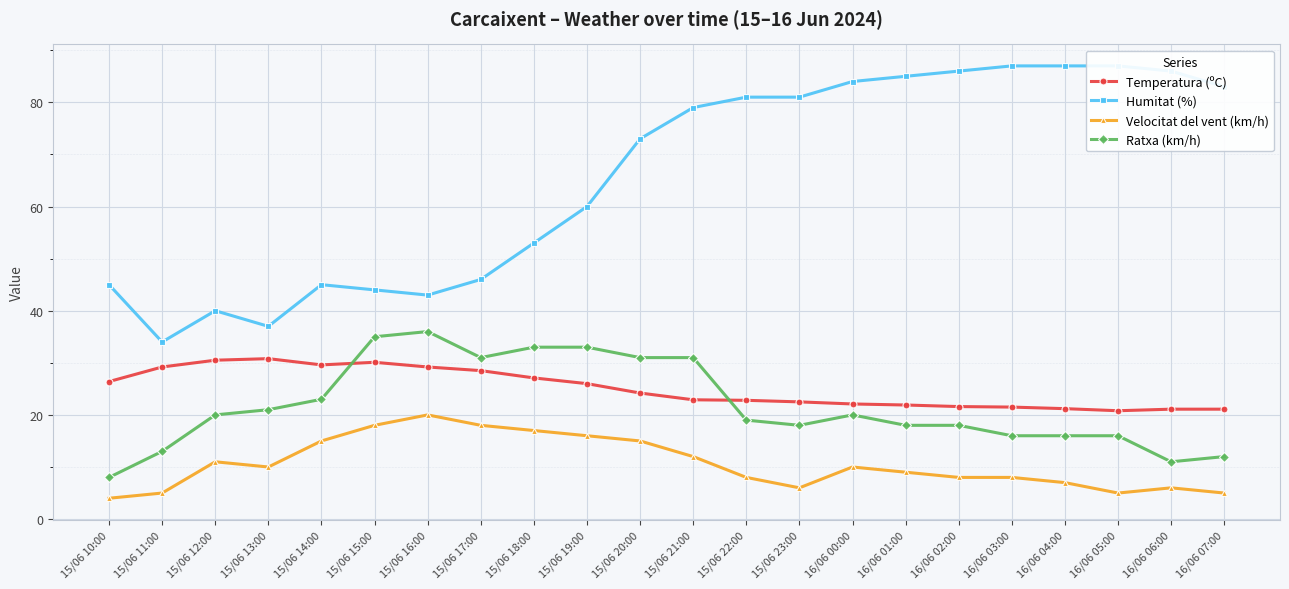

Rank the series at 16/06 05:00 from lowest to highest value.

Velocitat del vent (km/h), Ratxa (km/h), Temperatura (ºC), Humitat (%)